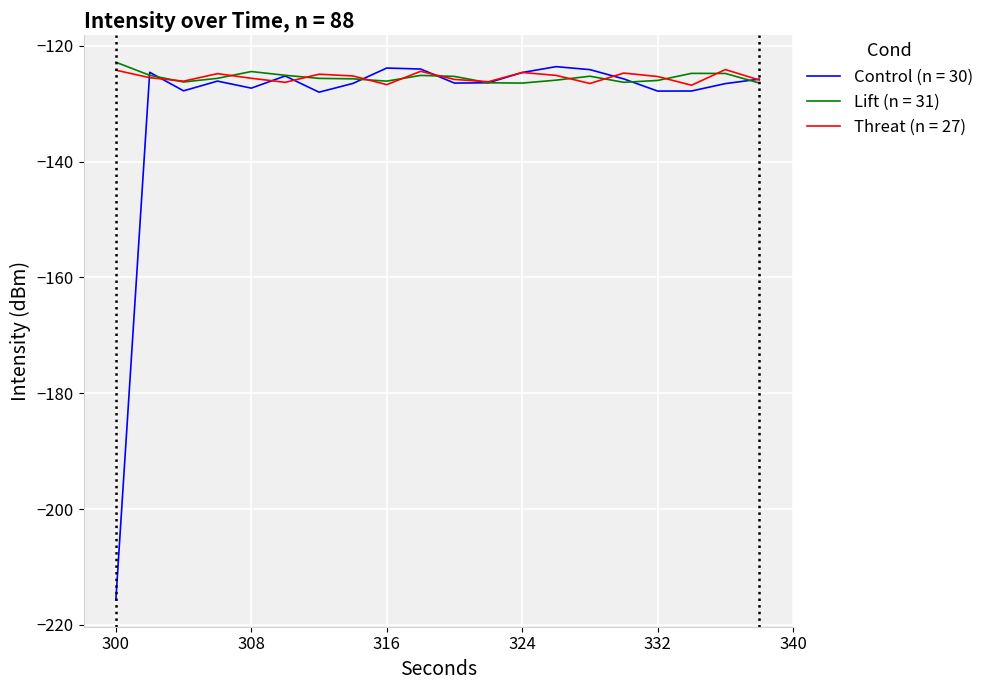

Which series has the widest spread of values?

Control (n = 30)